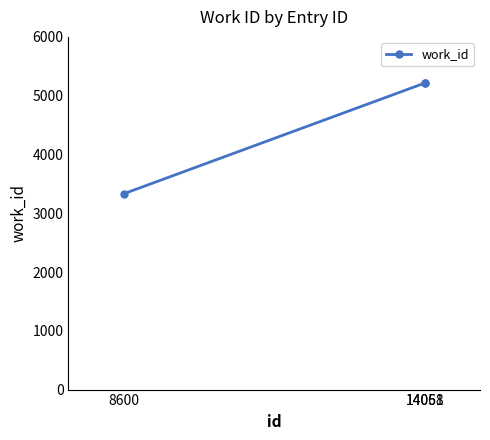

Reading left to right, list all the values displayed in this chart.

8600=3330	14058=5214	14061=5214